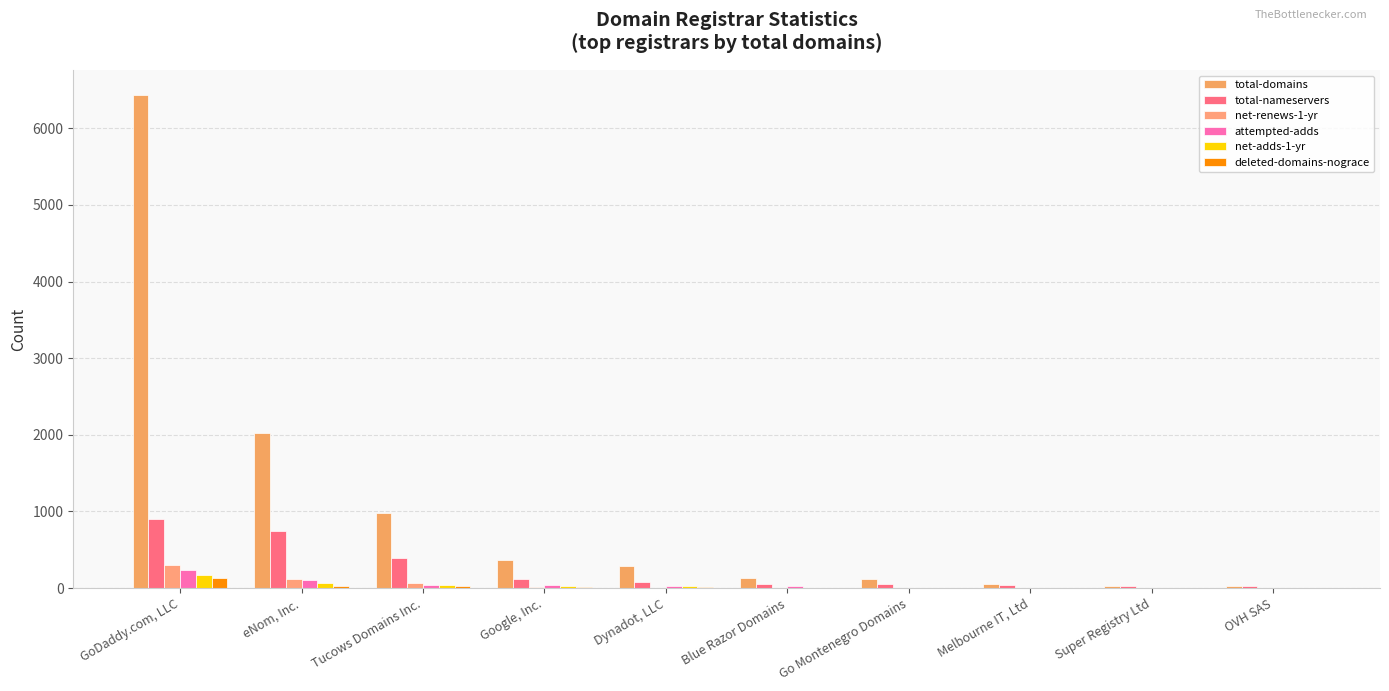

How many distinct data groups are displayed?

6